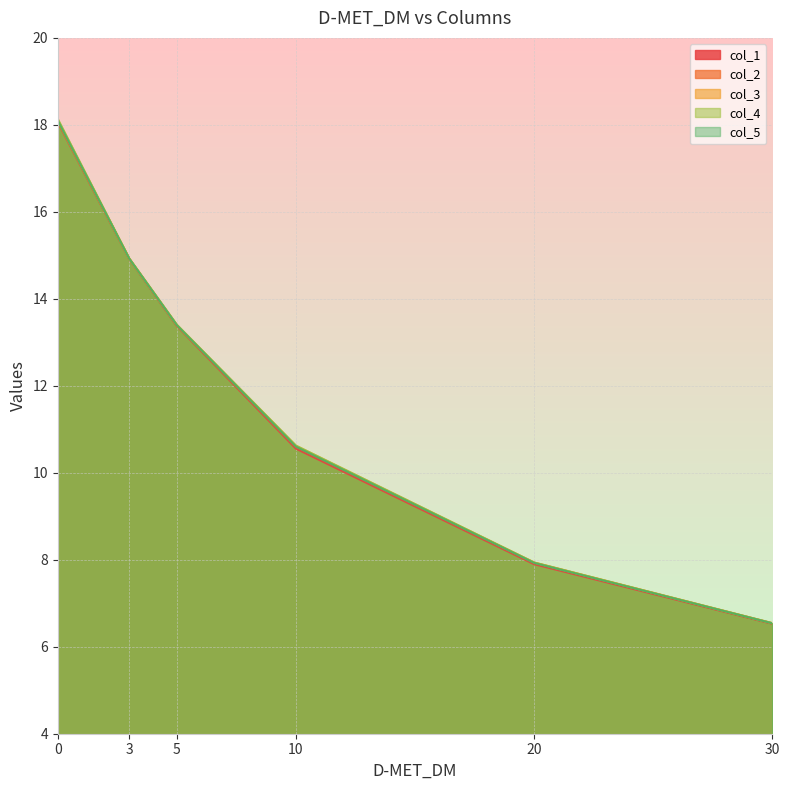

Which series has the largest range (max minus min)?

col_4